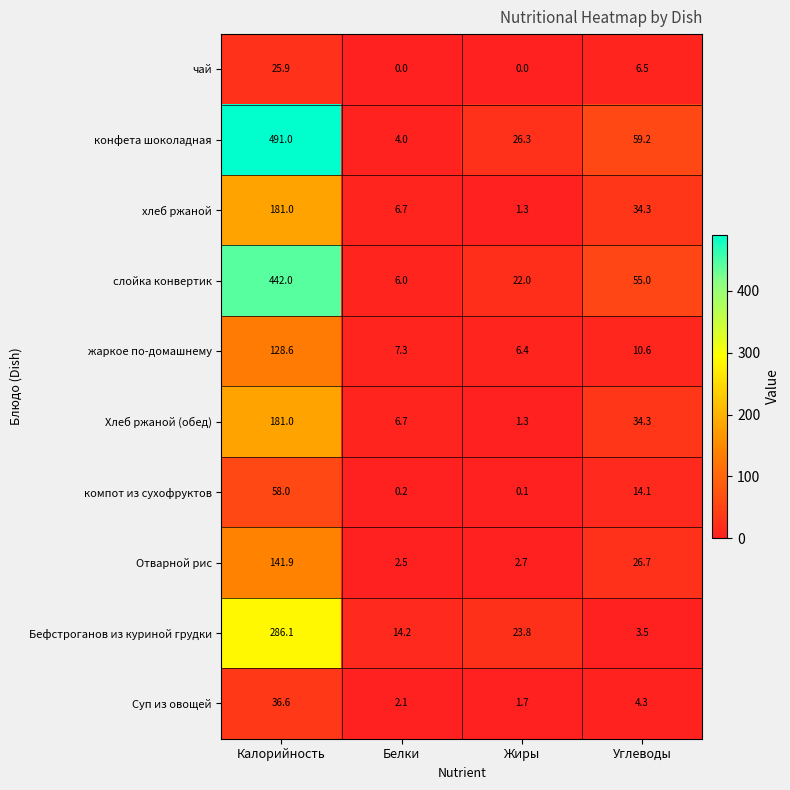

What is the difference between the second highest and second lowest values in the конфета шоколадная series?

32.9